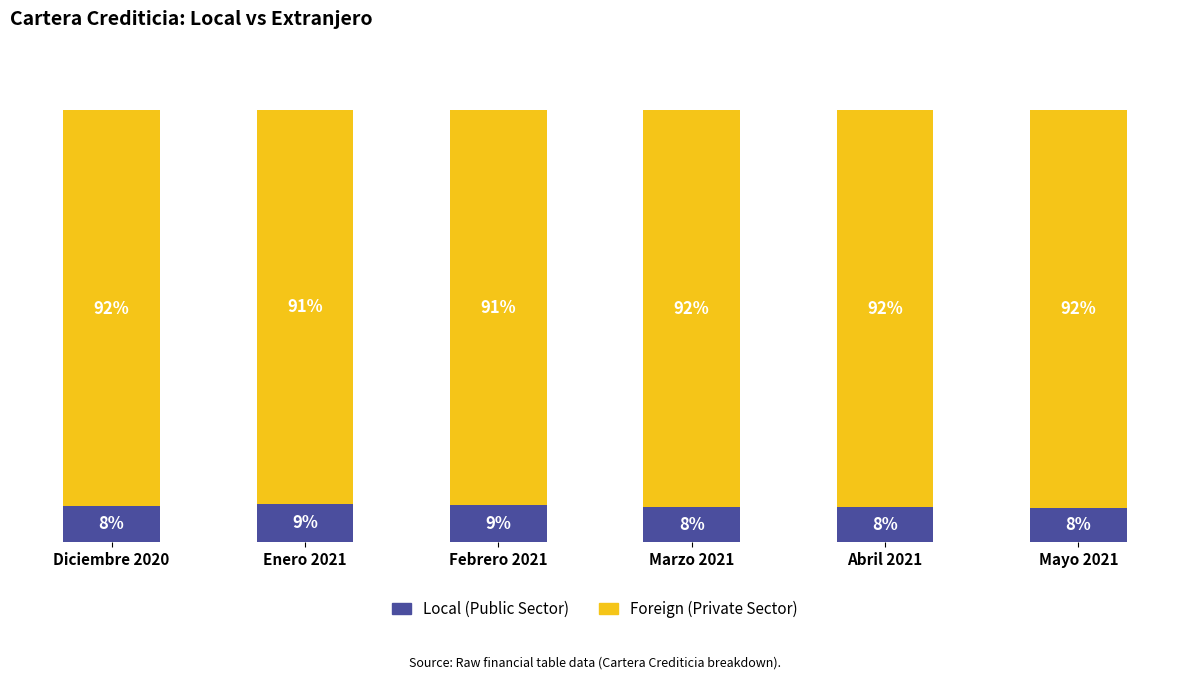

Where does the Local (Public Sector) series first go above 8?

Diciembre 2020